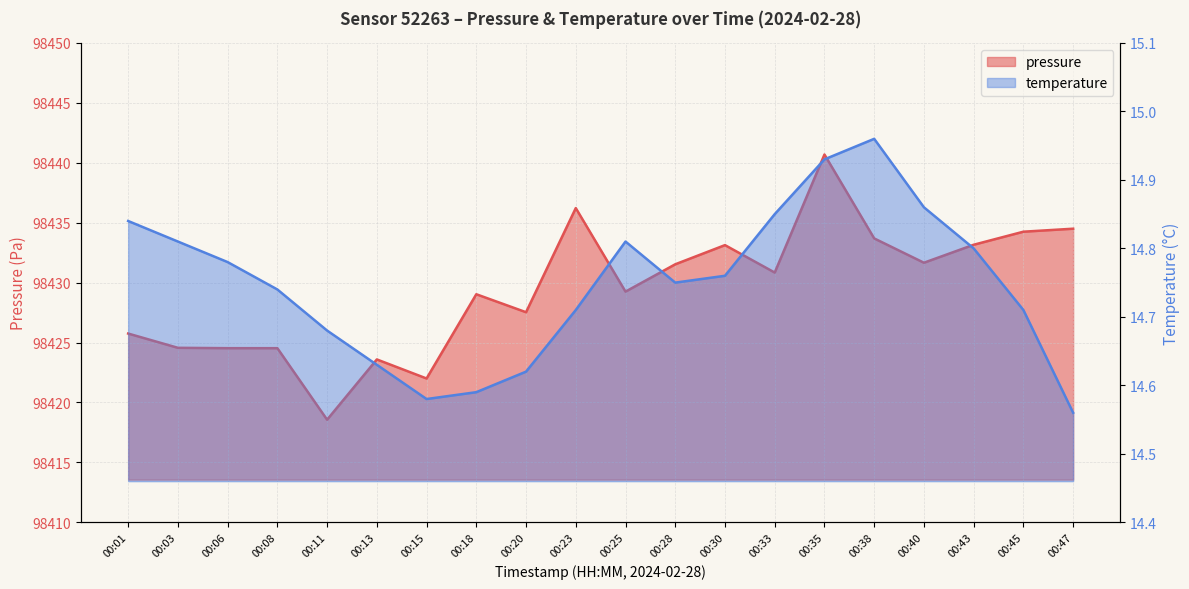

What is the value of the temperature point at the 20th from the left?

14.6